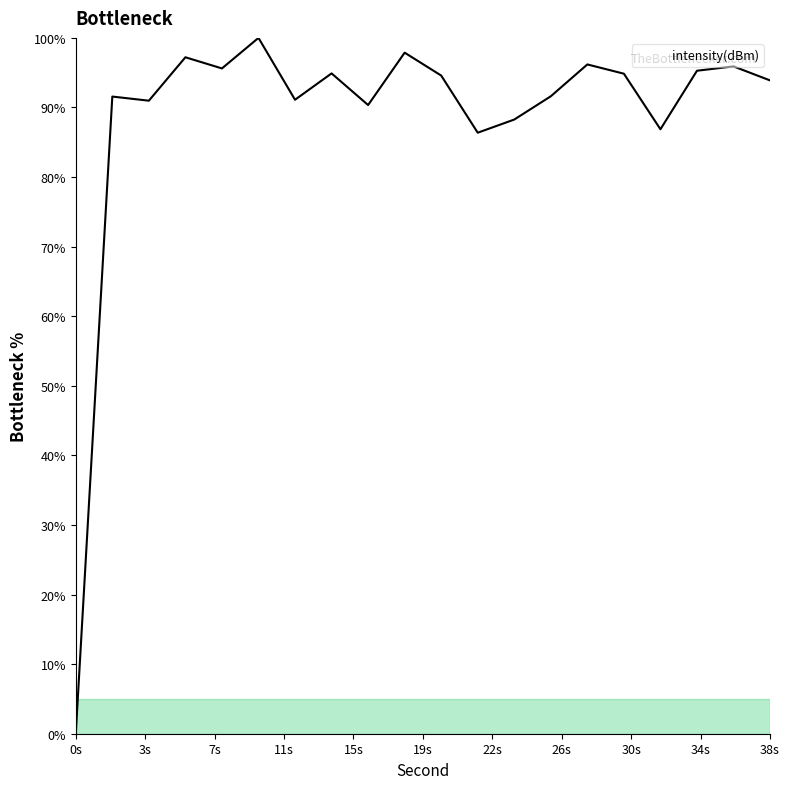

What is the greatest value displayed?

100.0